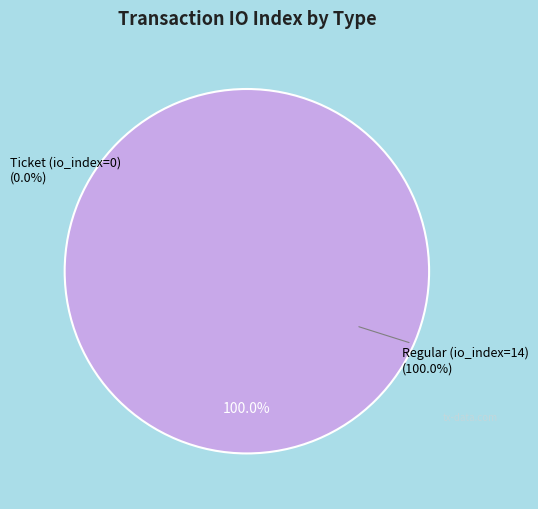

What is the majority slice?

Regular (io_index=14)